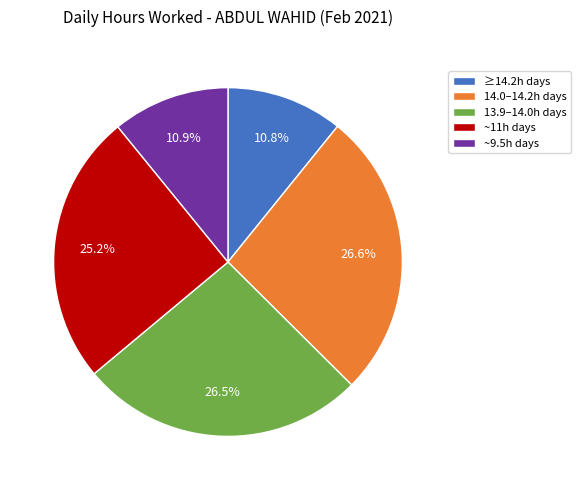

Approximately how many times larger is the value at 14.0–14.2h days compared to ~9.5h days?

2.4